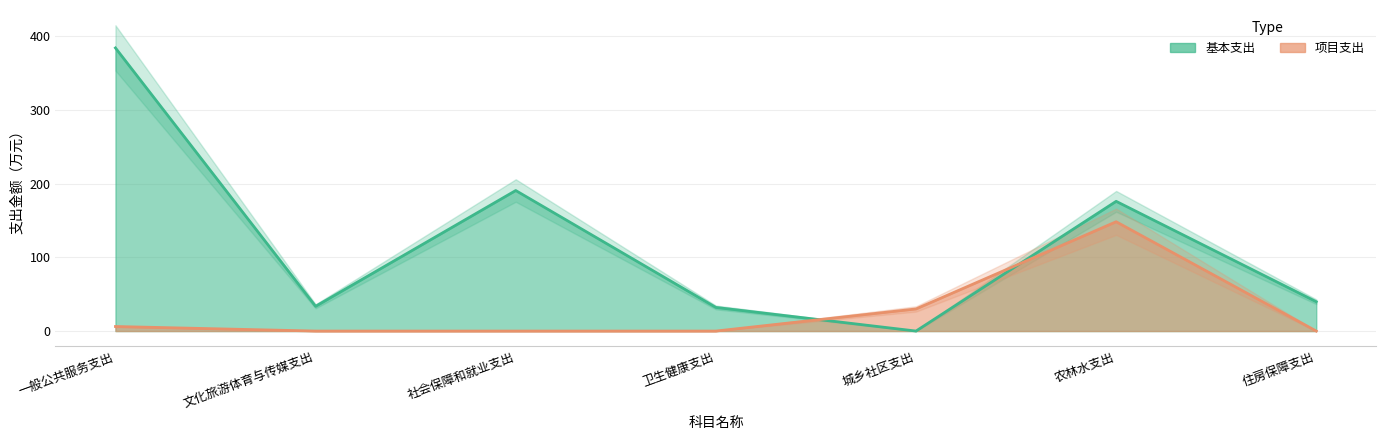

Is the value of 基本支出 at 文化旅游体育与传媒支出 greater than the value of 项目支出 at 农林水支出?

No